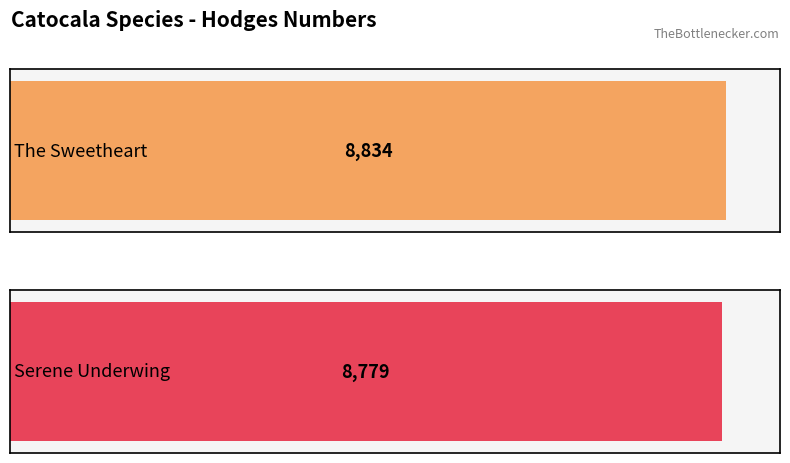

What is the difference between the values at The Sweetheart and Serene Underwing?

55